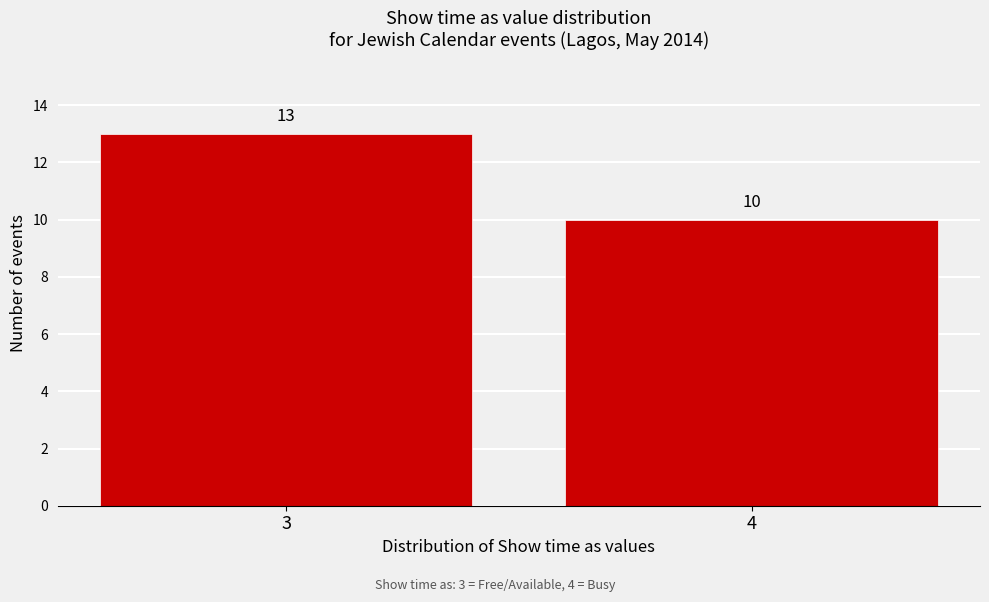

Reading left to right, what are all the values shown in this chart?

3=13	4=10